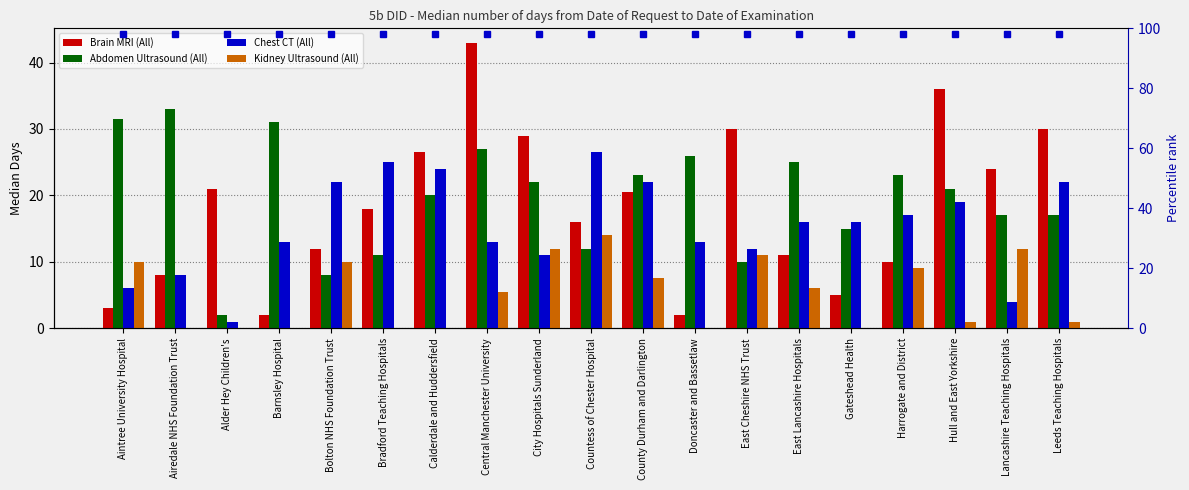

What is the average value of the Brain MRI (All) series?

18.3